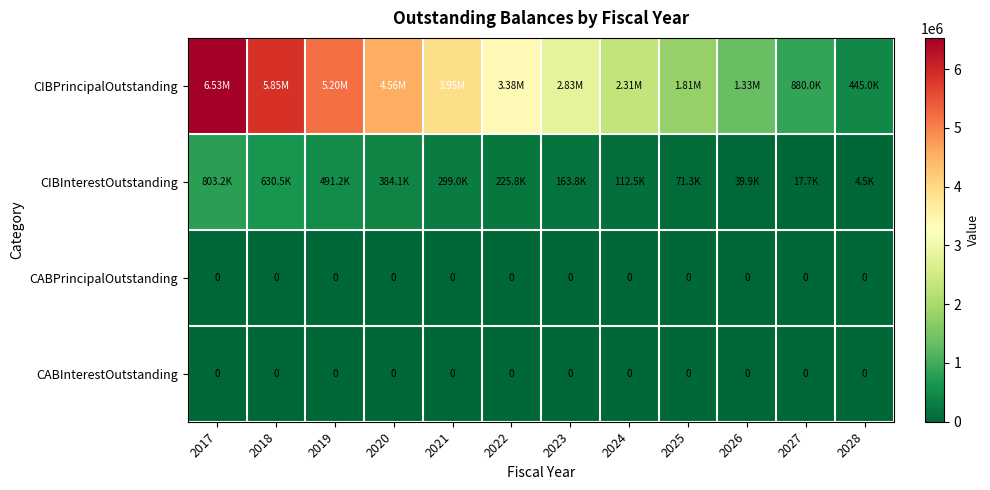

At how many categories does at least one series exceed 6107545?

1